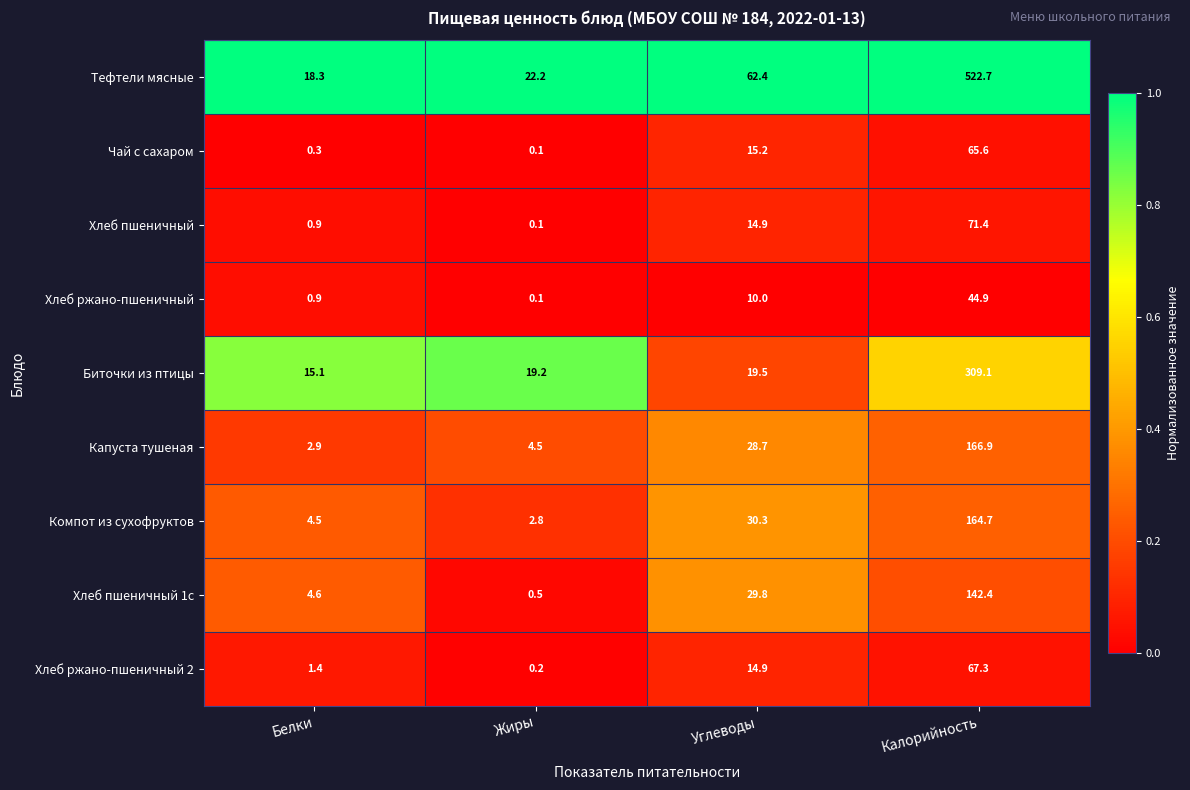

Rank the series by their maximum value, from lowest to highest.

Хлеб ржано-пшеничный, Чай с сахаром, Хлеб ржано-пшеничный 2, Хлеб пшеничный, Хлеб пшеничный 1с, Компот из сухофруктов, Капуста тушеная, Биточки из птицы, Тефтели мясные